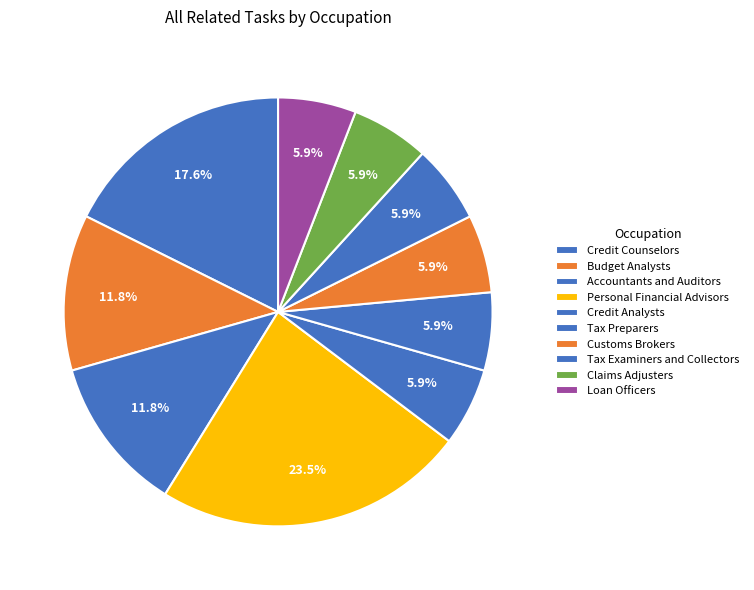

Which slice is the smallest?

Credit Analysts